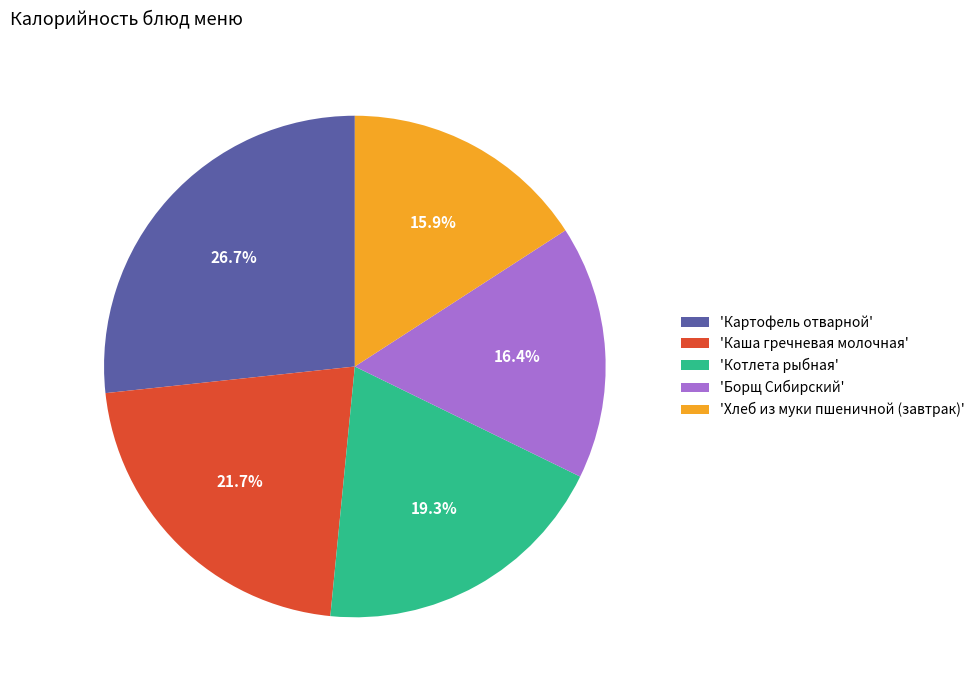

What is the smallest slice in the pie chart?

'Хлеб из муки пшеничной (завтрак)'